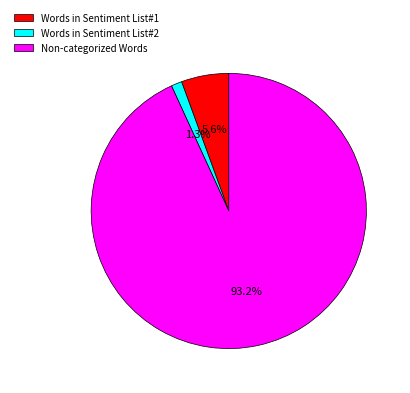

Which slice is the smallest?

Words in Sentiment List#2